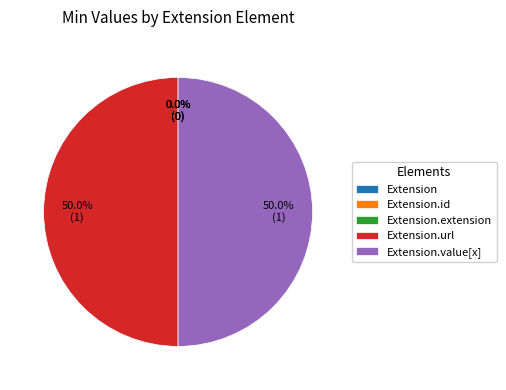

Rank the categories by value from lowest to highest.

Extension, Extension.id, Extension.extension, Extension.url, Extension.value[x]